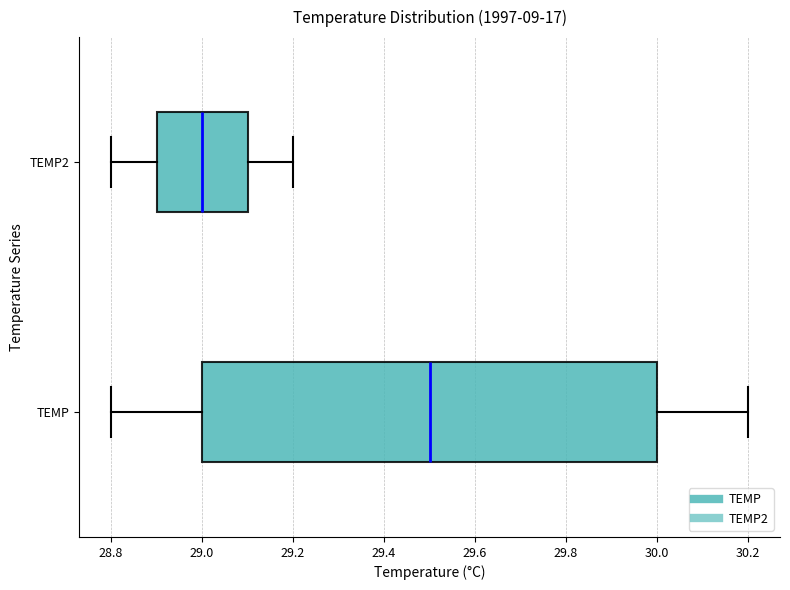

Reading bottom to top, read every box against the x-axis: the position of its median line, the range the box covers, and the ends of its whiskers. The values are not printed on the chart, so give them approximately, as read against the axis.

TEMP: median 29.5, box 29.0 to 30.0, whiskers 28.8 to 30.2
TEMP2: median 29.0, box 28.9 to 29.1, whiskers 28.8 to 29.2